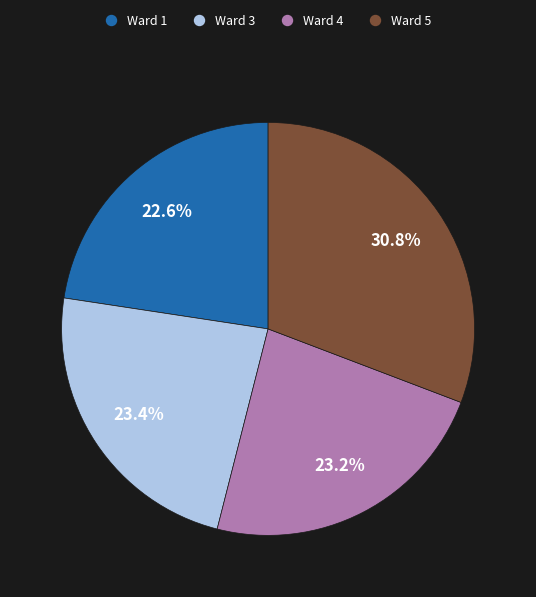

What percentage do Ward 1 and Ward 3 together represent?

46.0%